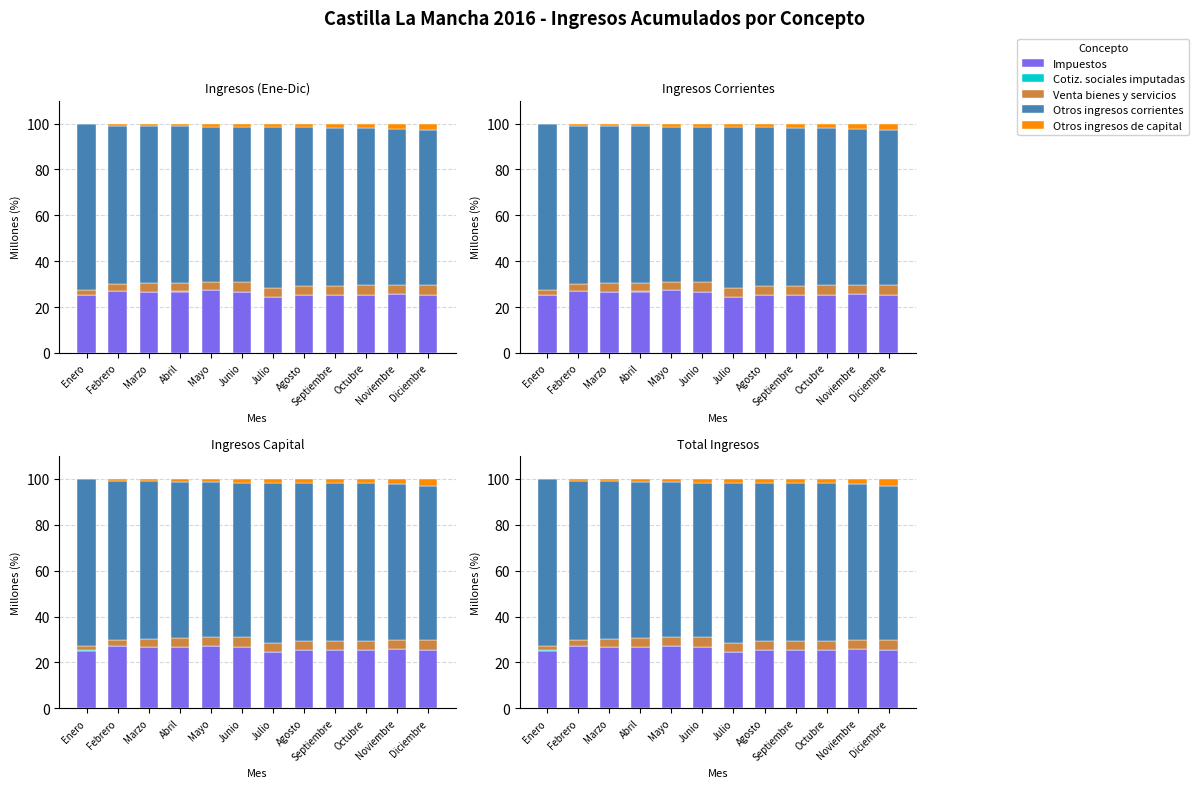

Reading left to right, list all the values displayed in this chart.

Impuestos: Enero=25.1	Febrero=26.9	Marzo=26.7	Abril=26.7	Mayo=27.3	Junio=26.7	Julio=24.5	Agosto=25.3	Septiembre=25.3	Octubre=25.3	Noviembre=25.7	Diciembre=25.2
Cotiz. sociales imputadas: Enero=0.3	Febrero=0.1	Marzo=0.1	Abril=0.1	Mayo=0.1	Junio=0.1	Julio=0.1	Agosto=0.1	Septiembre=0.1	Octubre=0.1	Noviembre=0.1	Diciembre=0.0
Venta bienes y servicios: Enero=2.0	Febrero=2.9	Marzo=3.6	Abril=3.7	Mayo=3.7	Junio=4.3	Julio=3.9	Agosto=3.9	Septiembre=4.0	Octubre=4.0	Noviembre=4.0	Diciembre=4.4
Otros ingresos corrientes: Enero=72.7	Febrero=69.0	Marzo=68.6	Abril=68.3	Mayo=67.6	Junio=67.2	Julio=69.9	Agosto=69.3	Septiembre=68.9	Octubre=68.6	Noviembre=68.1	Diciembre=67.4
Otros ingresos de capital: Enero=0.0	Febrero=1.0	Marzo=1.1	Abril=1.2	Mayo=1.3	Junio=1.7	Julio=1.7	Agosto=1.6	Septiembre=1.7	Octubre=2.0	Noviembre=2.2	Diciembre=2.9